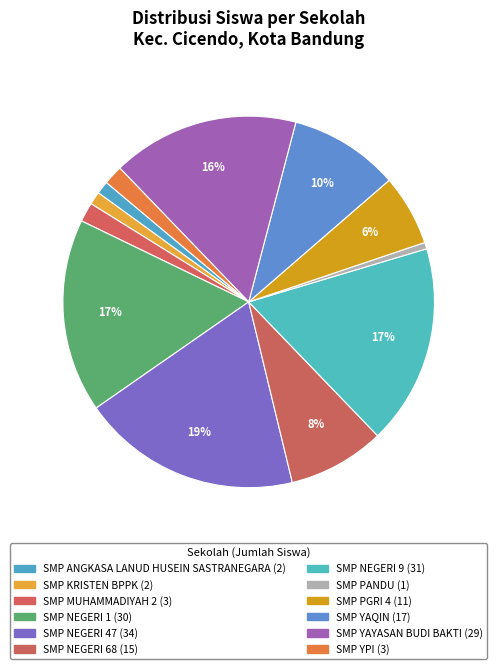

What percentage is the SMP PANDU slice, to the nearest percent?

1%